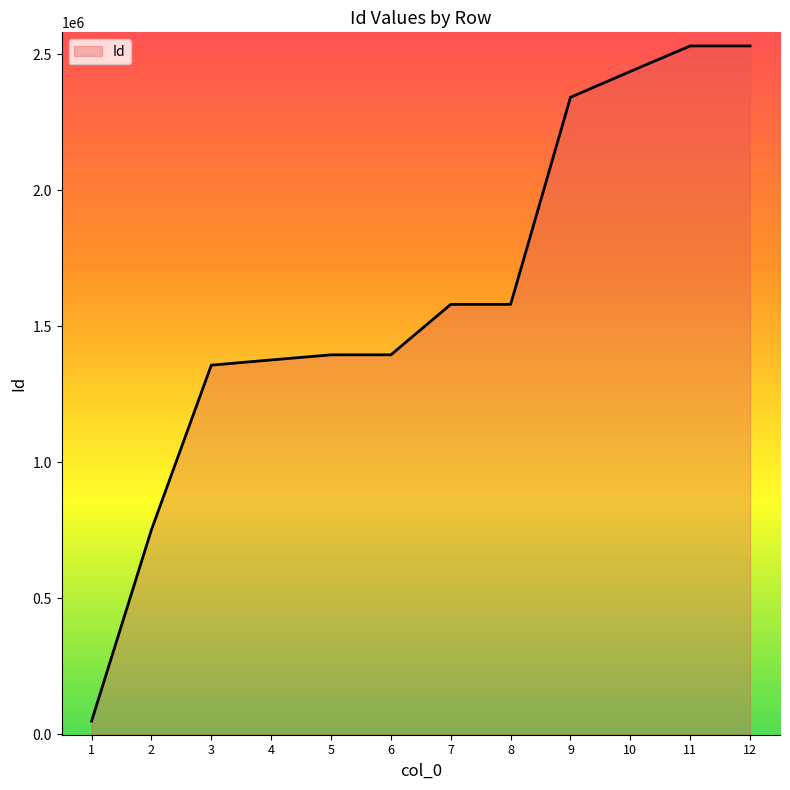

What value does the data have at 5?

1394848